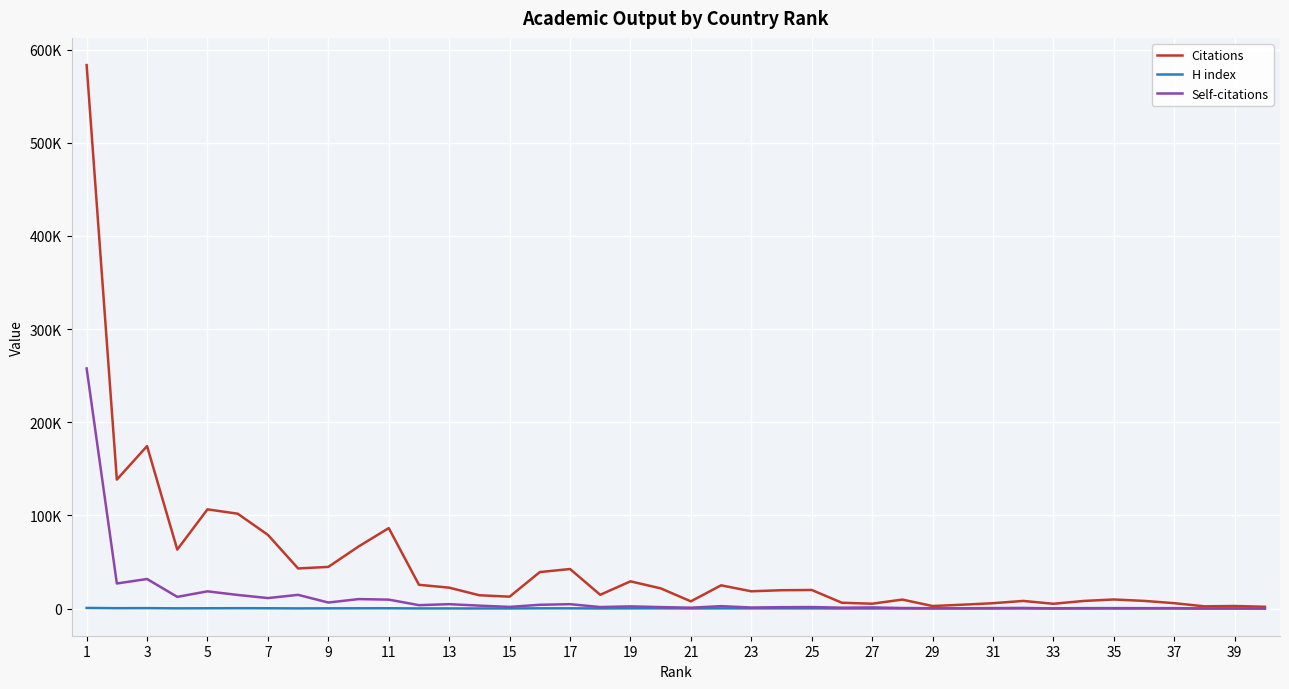

What are all the series names shown in the legend?

Citations, H index, Self-citations